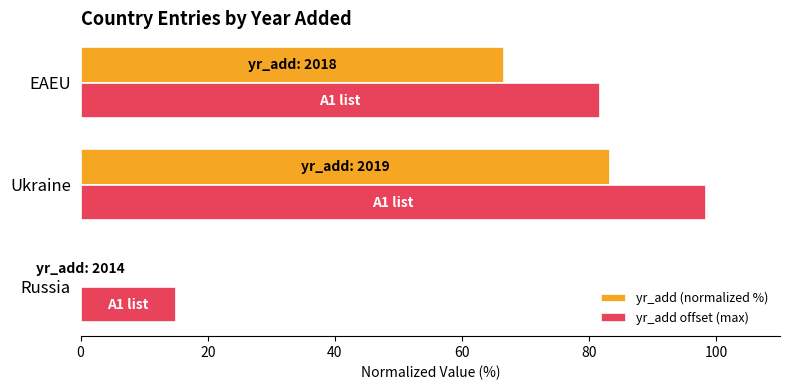

At which category is the sum across all series the highest?

Ukraine